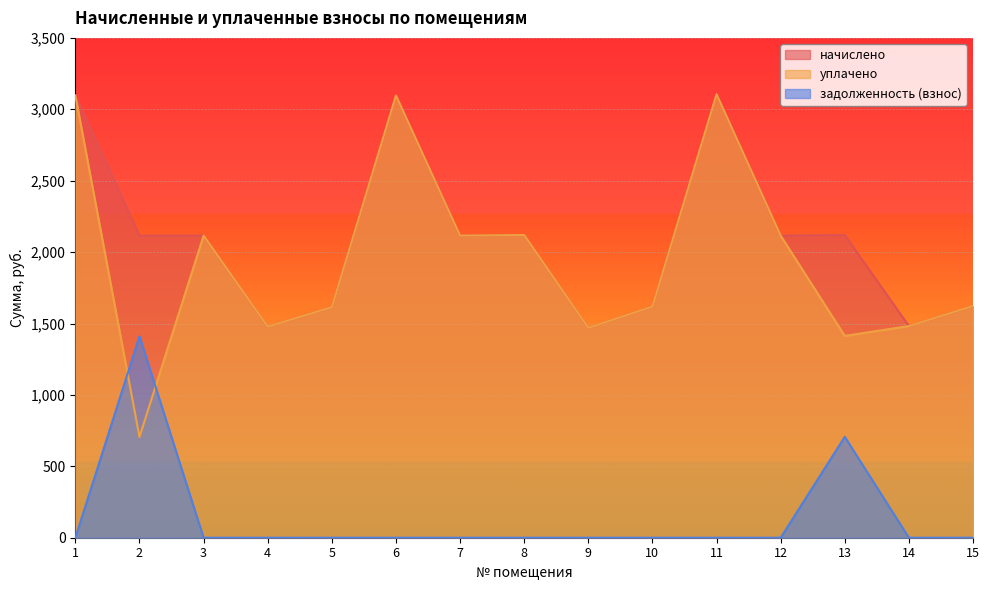

Rank the categories by задолженность (взнос) value from highest to lowest.

2, 13, 1, 3, 4, 5, 6, 7, 8, 9, 10, 11, 12, 14, 15